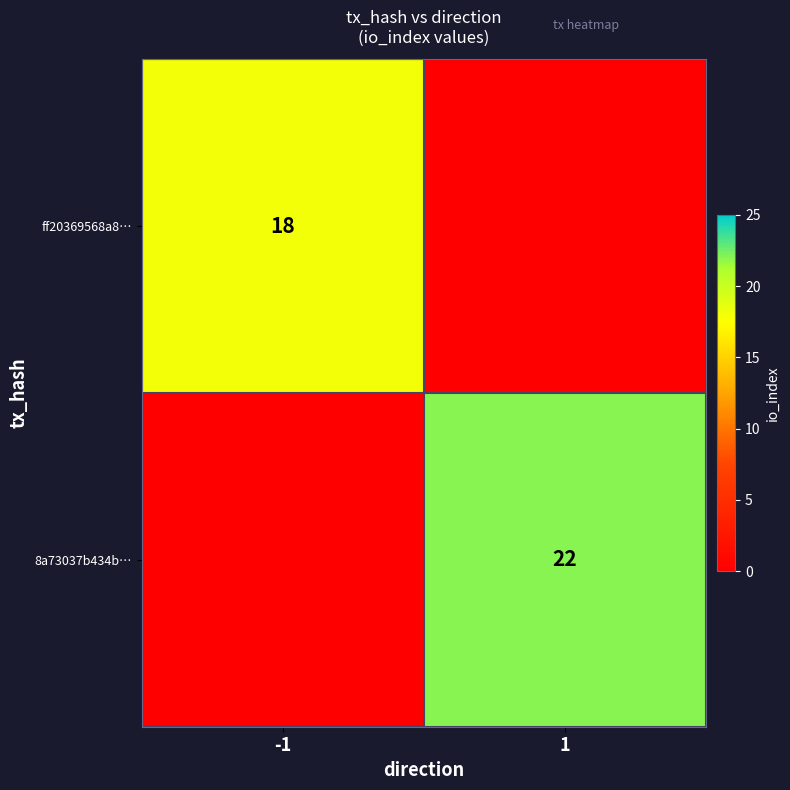

The ff20369568a8… series shows 7 at -1. True or false?

False